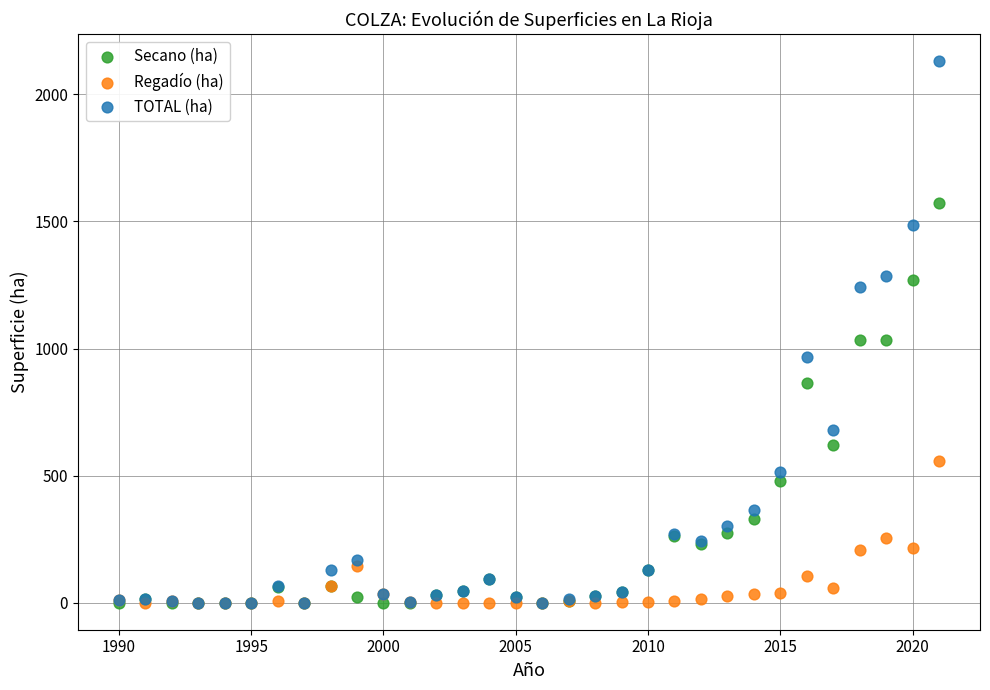

Which series has the largest Y range (max minus min)?

TOTAL (ha)